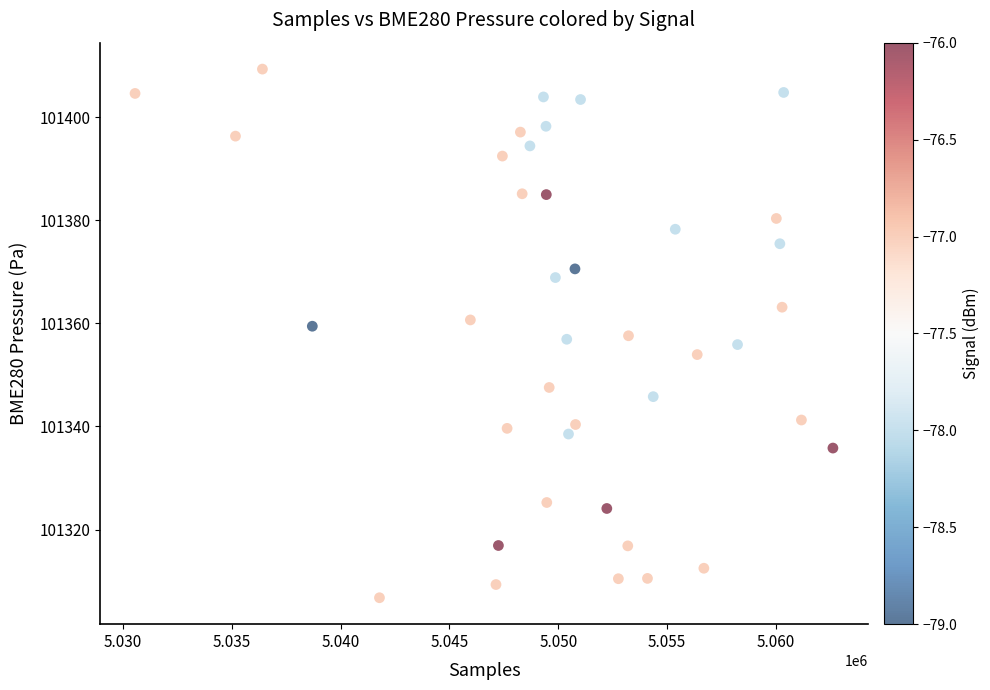

What is the range of X values (max minus min)?

32070.0